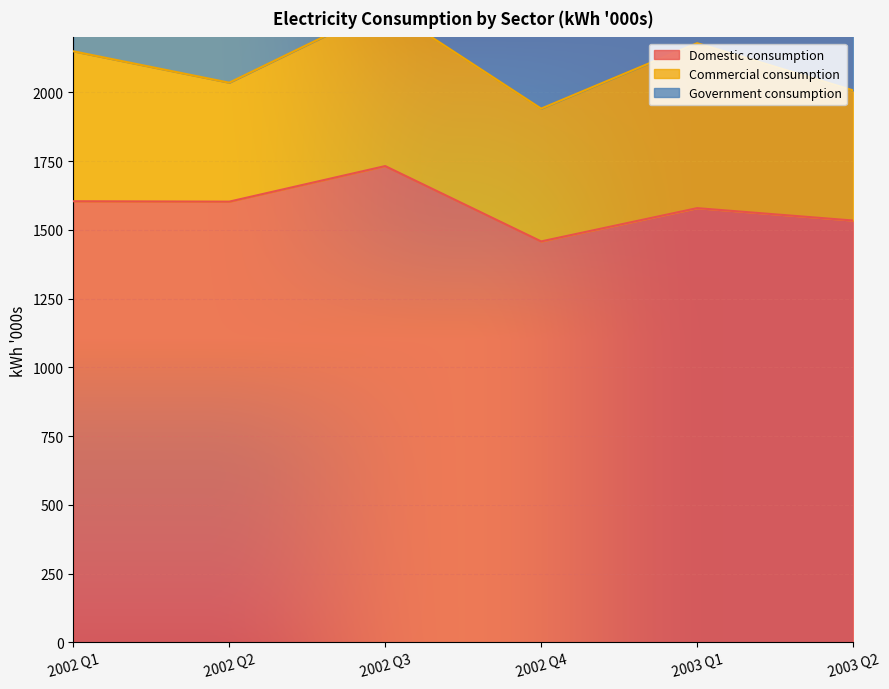

What is the label of the 6th point from the left?

2003 Q2